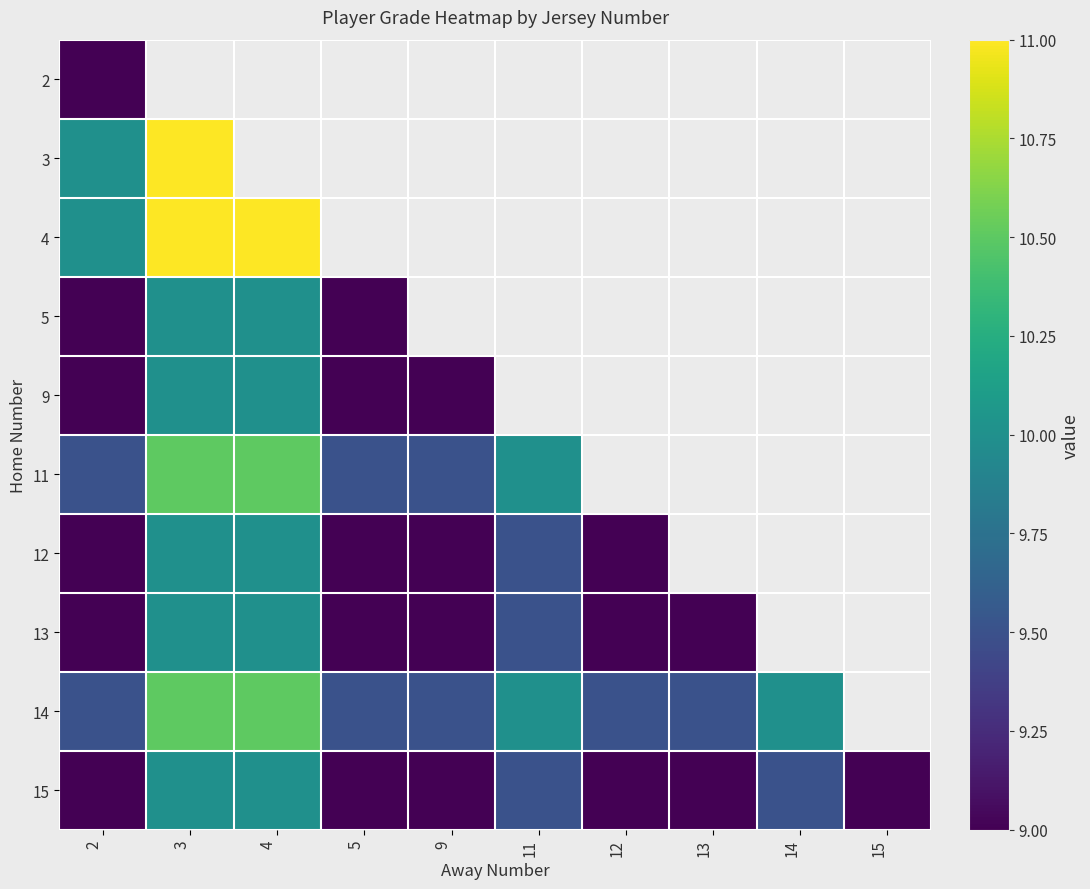

What is the minimum value shown in the chart?

9.0